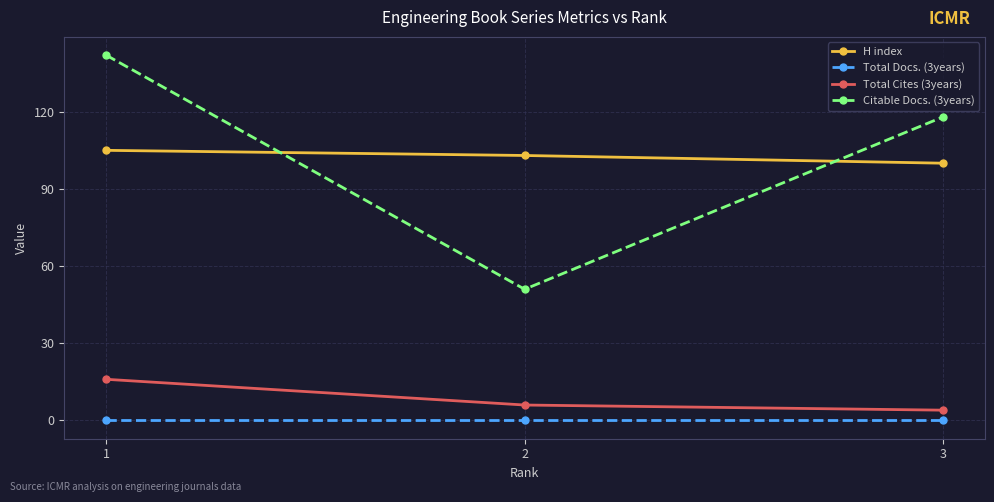

Is the value of Total Docs. (3years) at 1 greater than the value of Citable Docs. (3years) at 3?

No